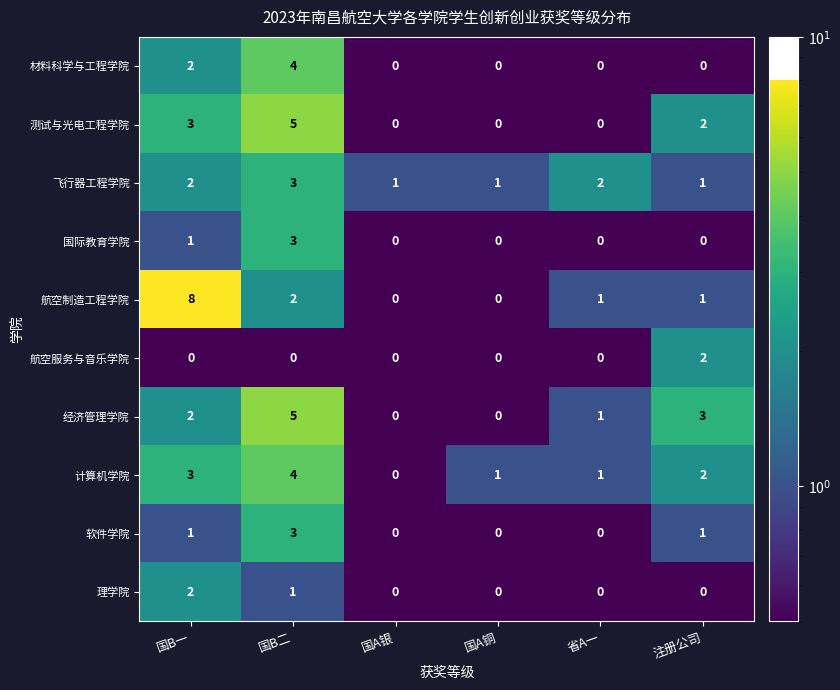

The value of 计算机学院 at 国A铜 is 1. True or false?

True